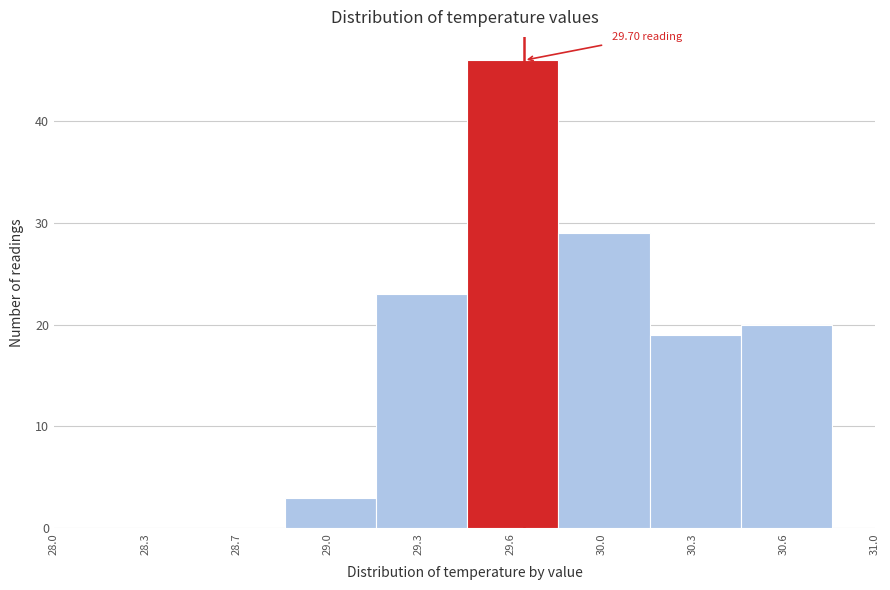

What is the change in value from 29.3 to 30.6?

-3